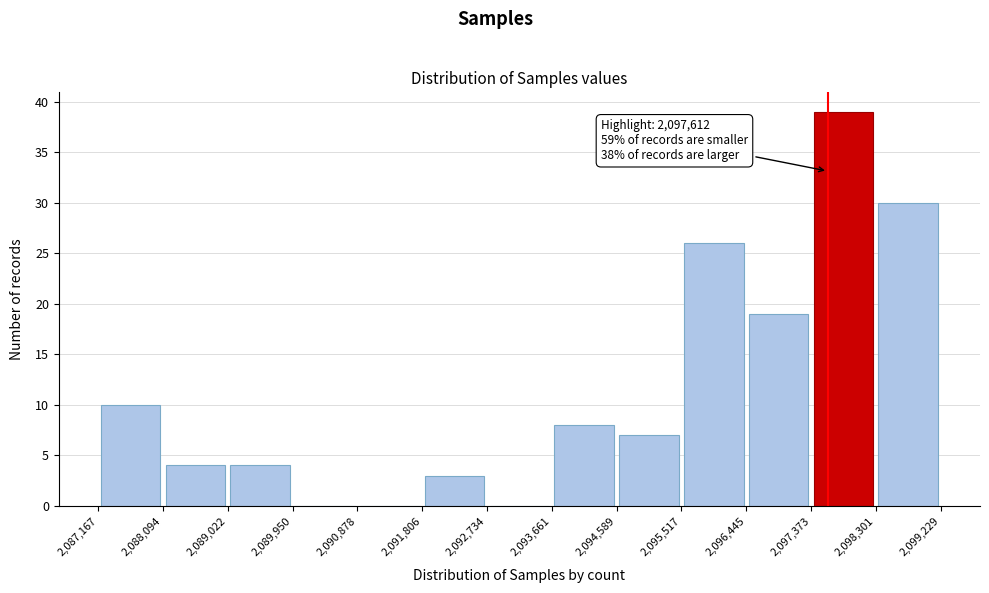

Which range on the x-axis has the tallest bar?

2,097,373 to 2,098,301